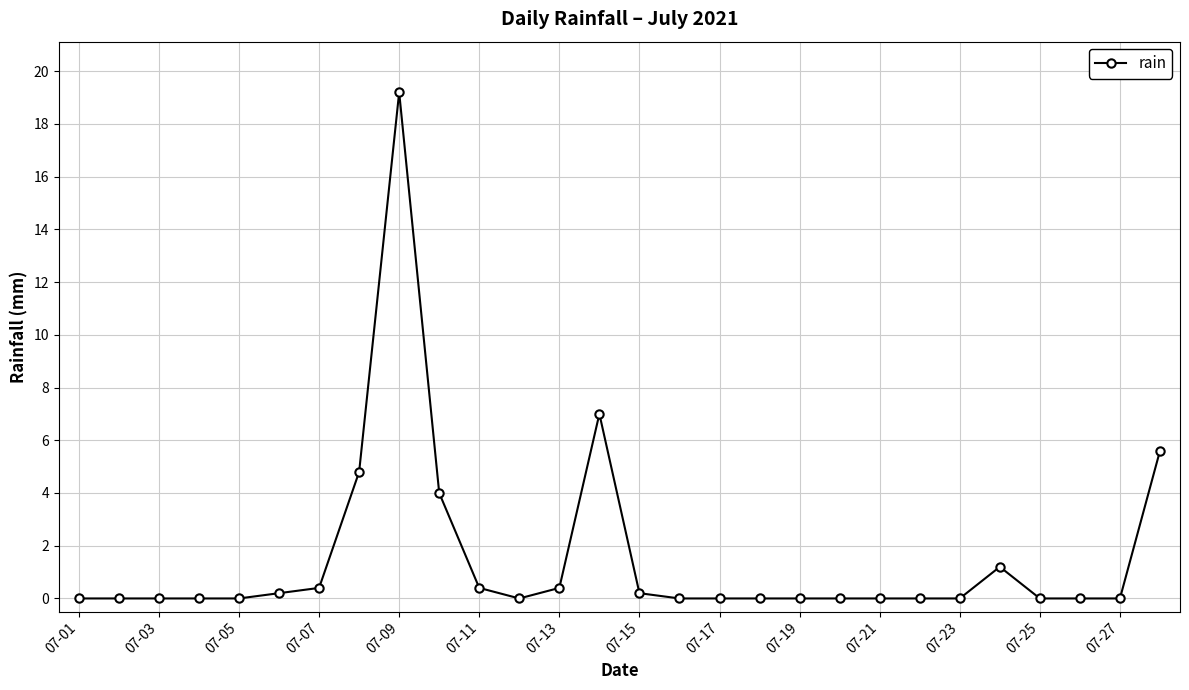

What is the difference between the second highest and second lowest values?

7.0